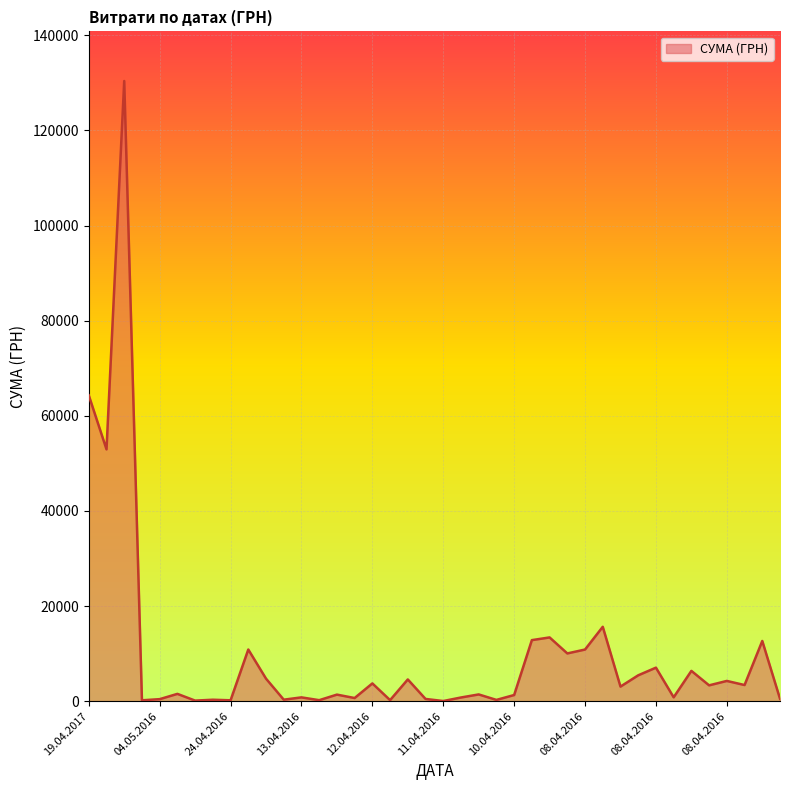

What is the greatest value displayed?

130379.7